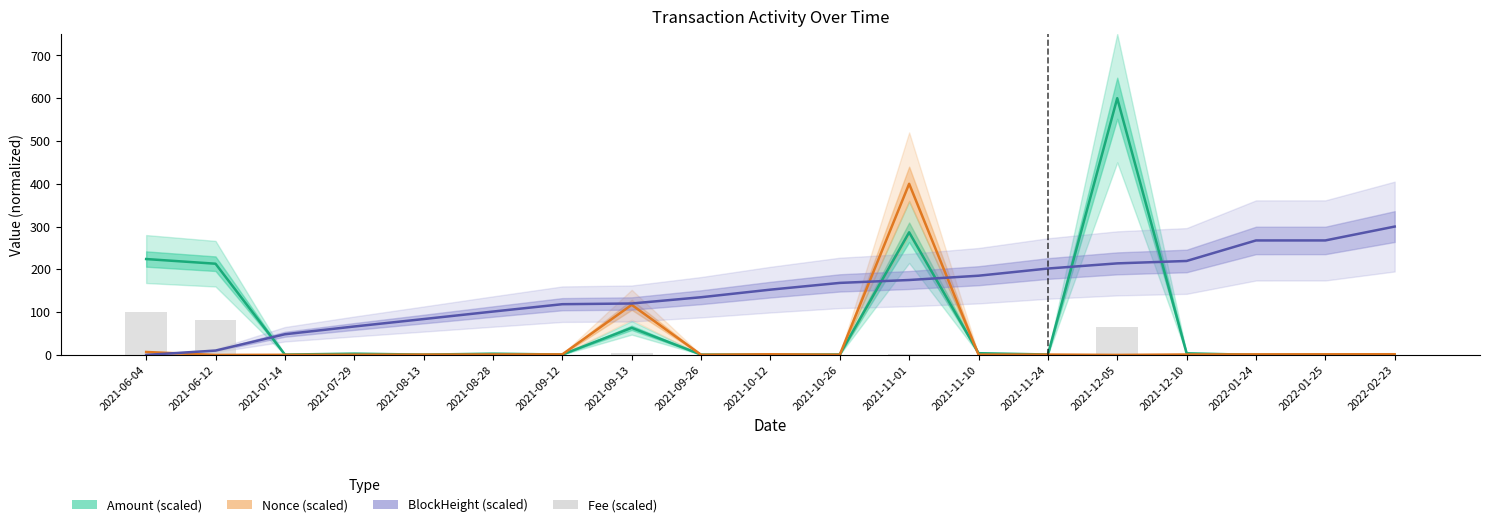

Which series has the widest spread of values?

Amount (scaled)